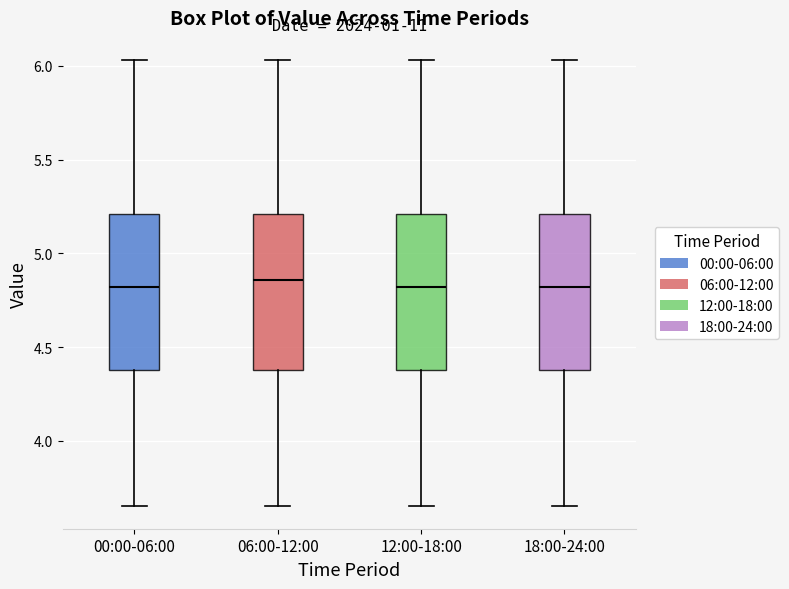

Reading left to right, transcribe this box plot: for each box, give where its median line is, the range the box spans, and where its two whiskers end, as read against the y-axis. The values are not printed on the chart, so give them approximately, as read against the axis.

00:00-06:00: median 4.80, box 4.40 to 5.20, whiskers 3.65 to 6.05
06:00-12:00: median 4.85, box 4.40 to 5.20, whiskers 3.65 to 6.05
12:00-18:00: median 4.80, box 4.40 to 5.20, whiskers 3.65 to 6.05
18:00-24:00: median 4.80, box 4.40 to 5.20, whiskers 3.65 to 6.05